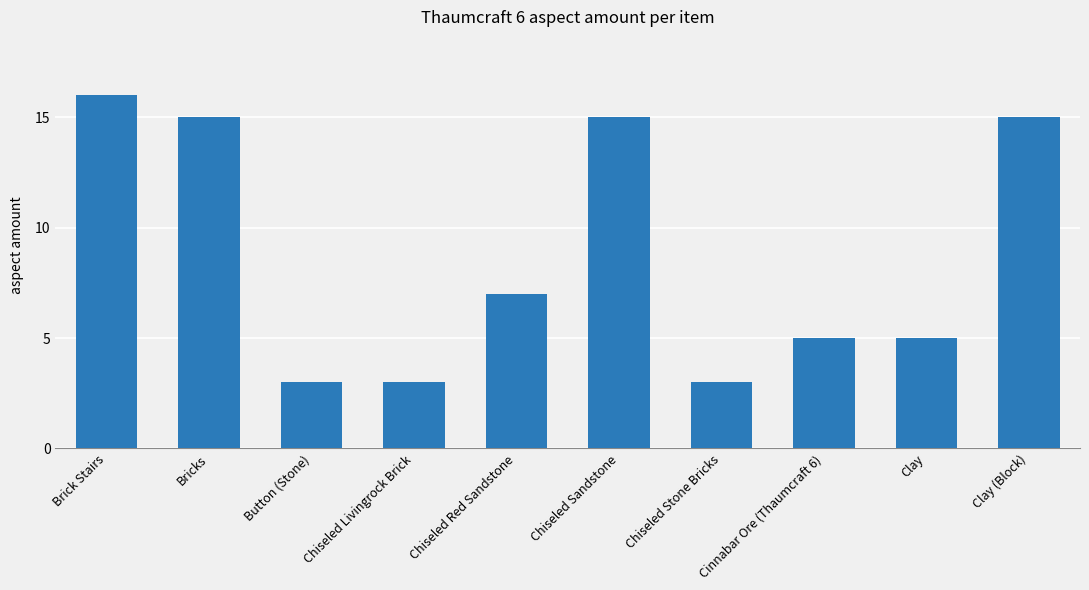

How many series are shown in this chart?

1